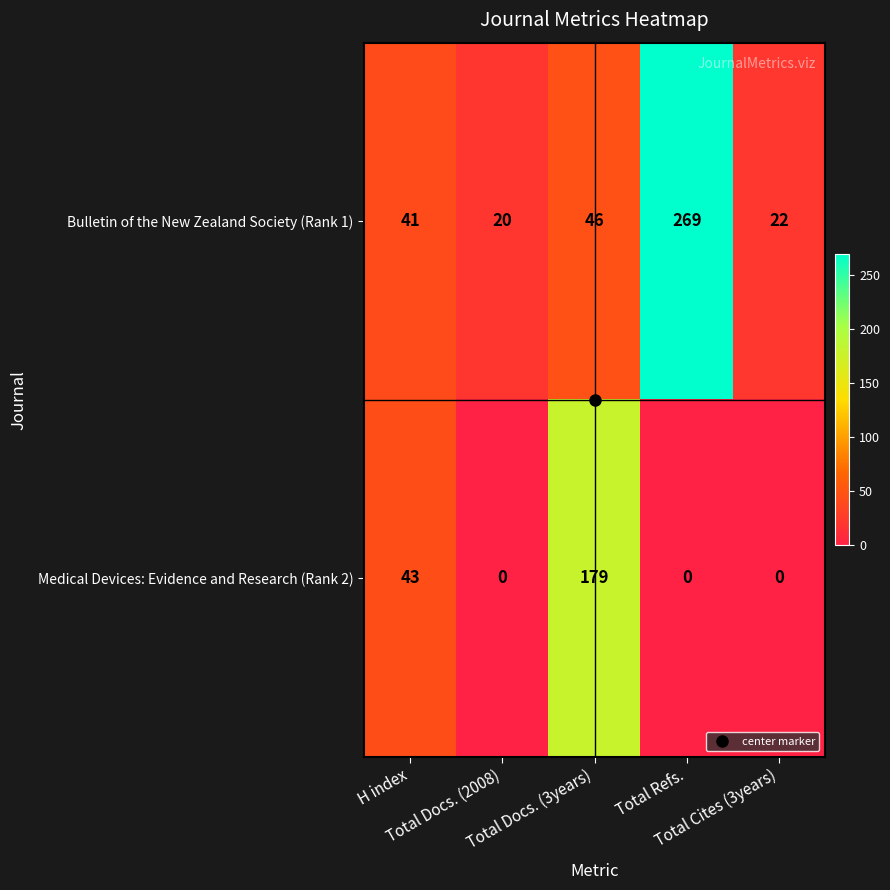

Which series has the widest spread of values?

Bulletin of the New Zealand Society (Rank 1)